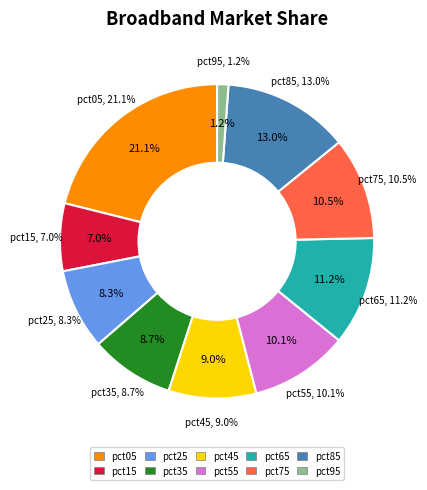

To the nearest percent, what portion does pct35 represent?

9%